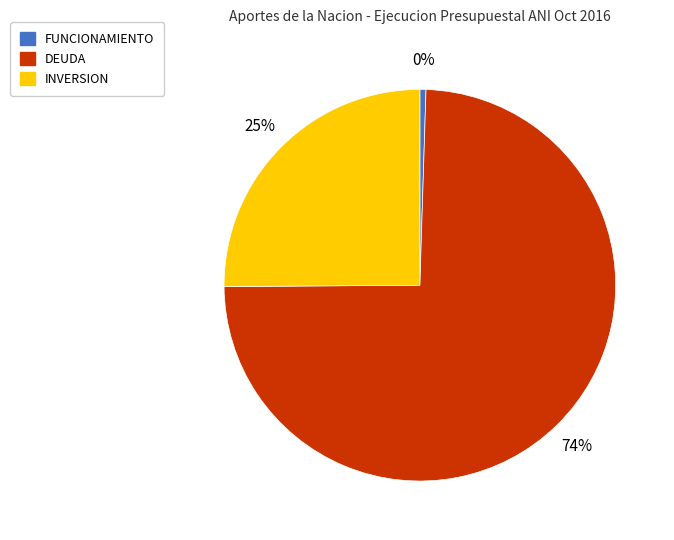

Which category has the biggest portion of the pie?

DEUDA